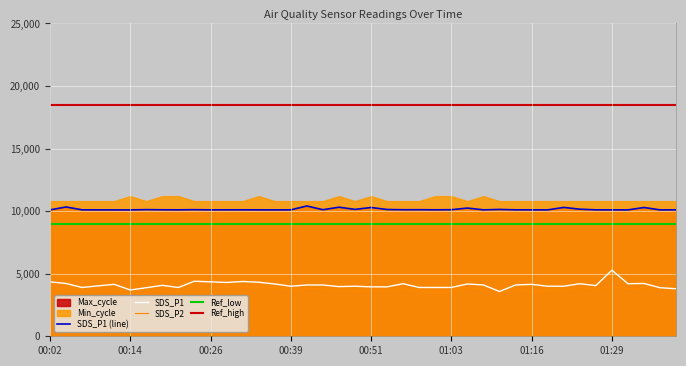

How many values in the Max_cycle series exceed 10106?

20